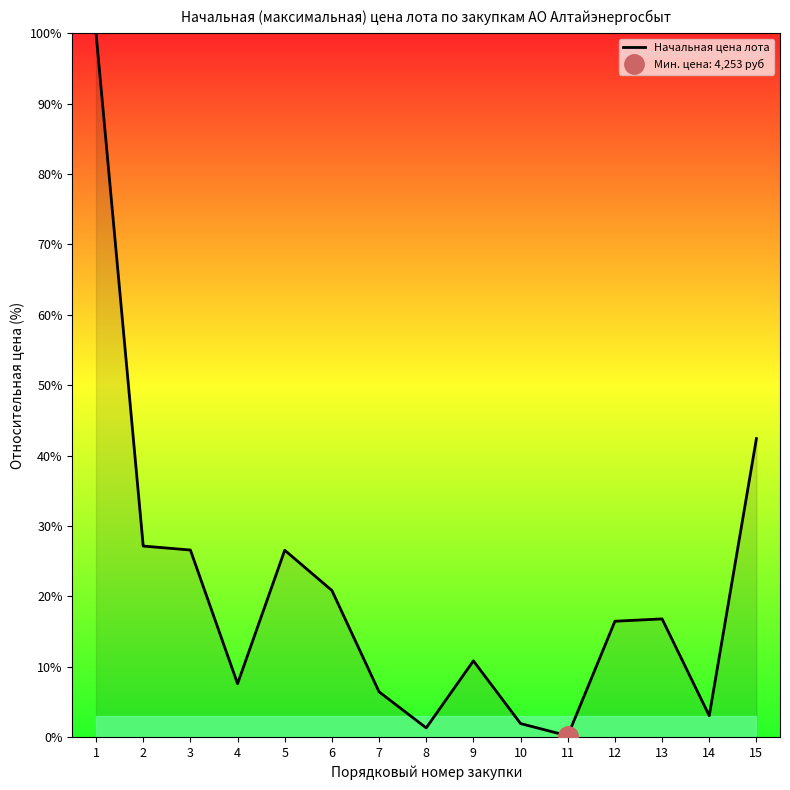

Does the chart have visible grid lines?

No